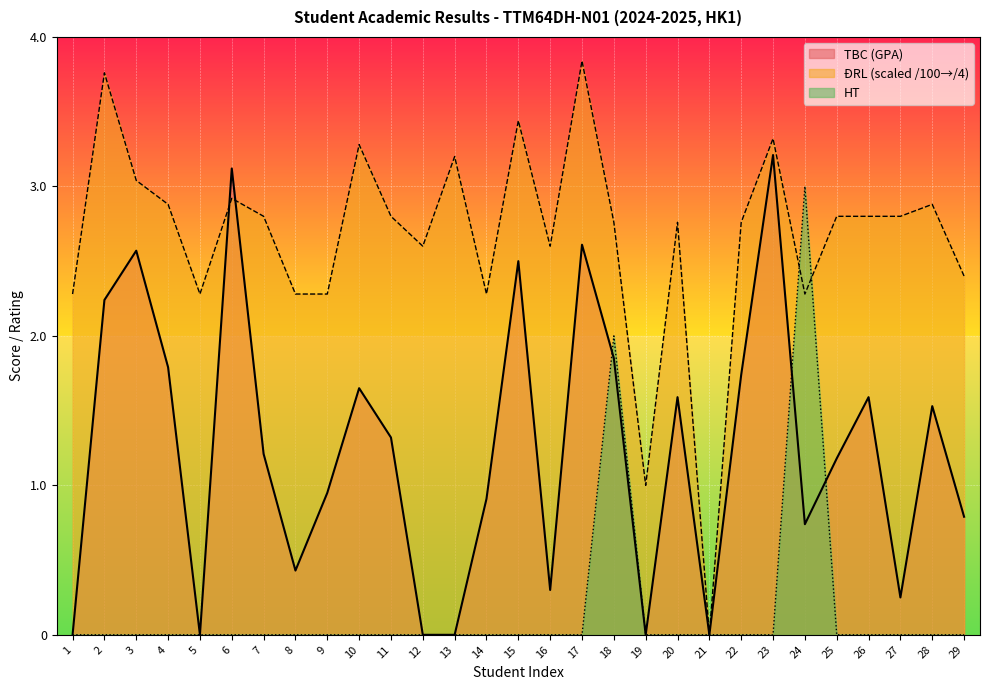

Count the number of data series in this chart.

3